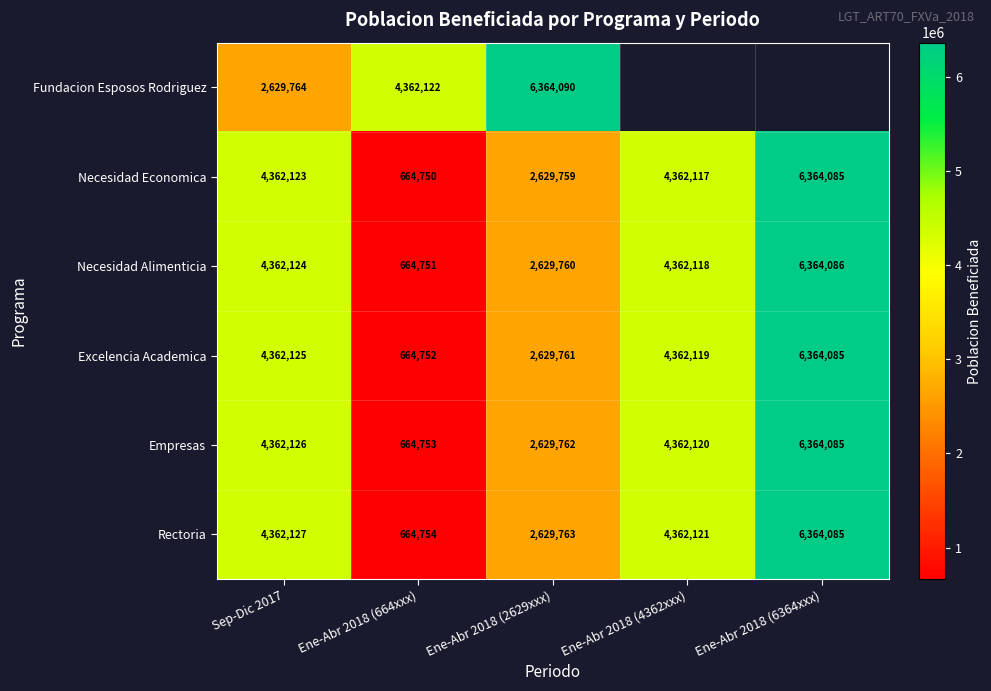

Which category has the lowest value in the Rectoria series?

Ene-Abr 2018 (664xxx)